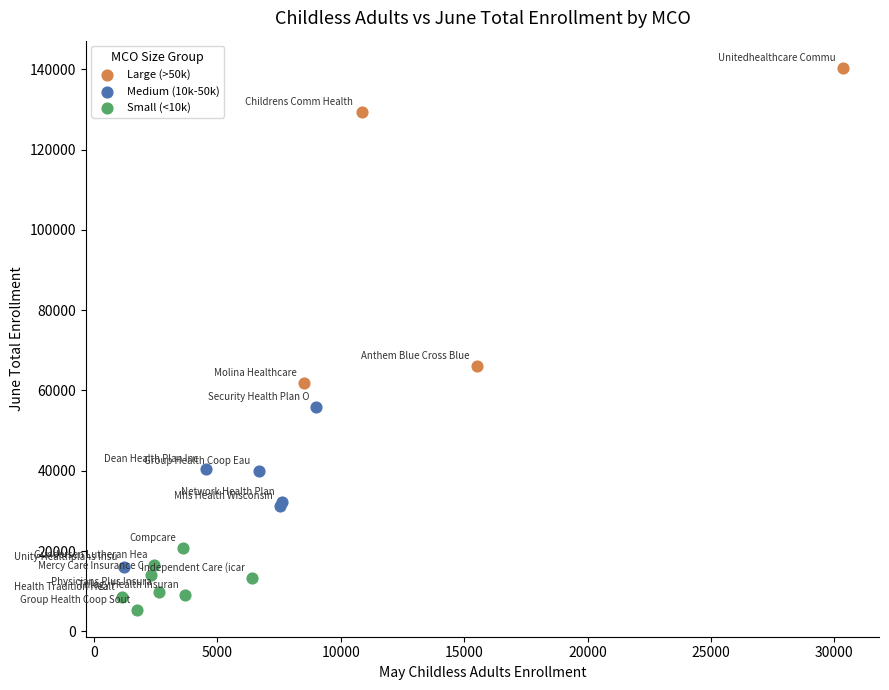

Which series has the largest Y range (max minus min)?

Large (>50k)